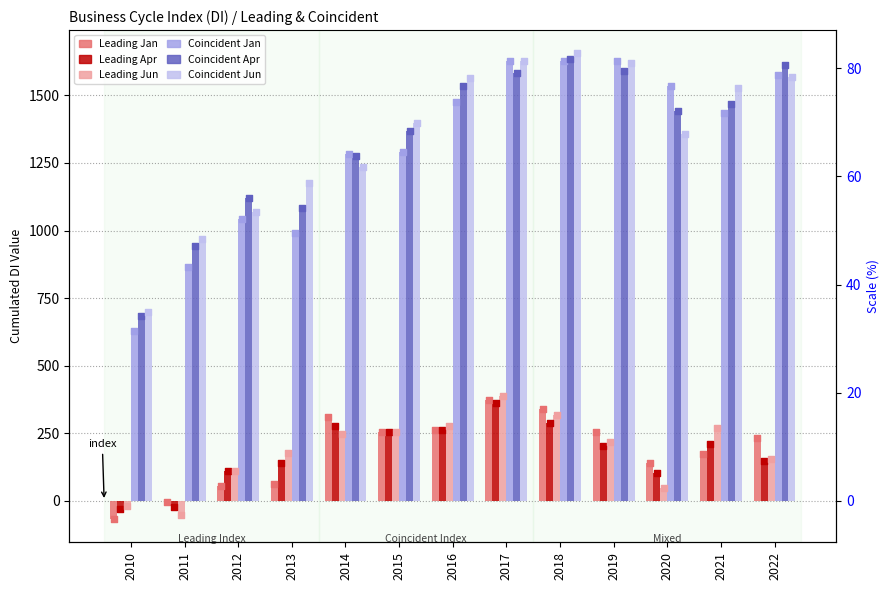

Which series has the largest Y range (max minus min)?

Coincident Jan